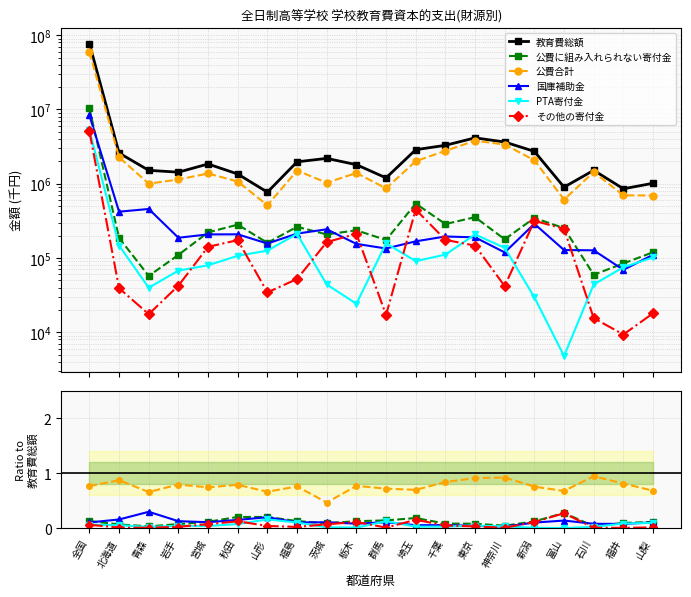

How many values in the 教育費総額 series are below 1841748?

10